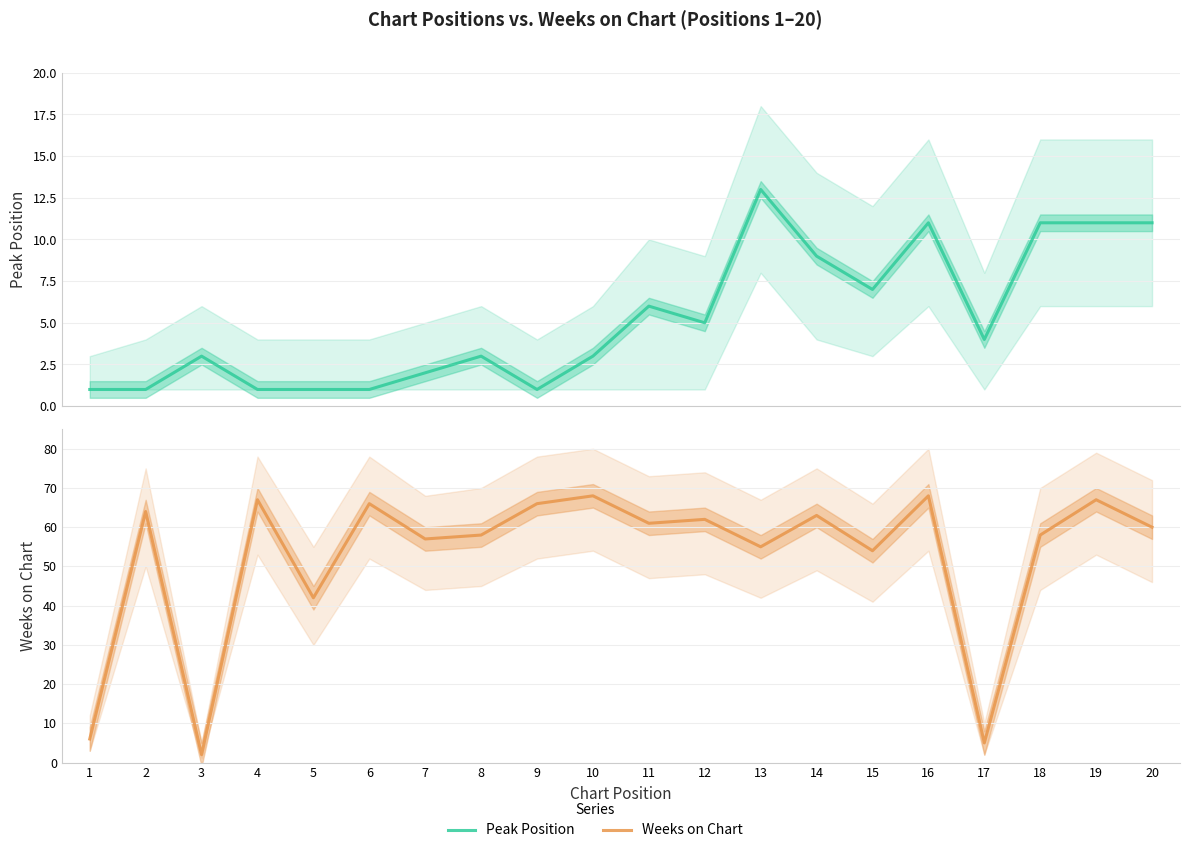

Does the chart display data point markers on the line(s)?

No